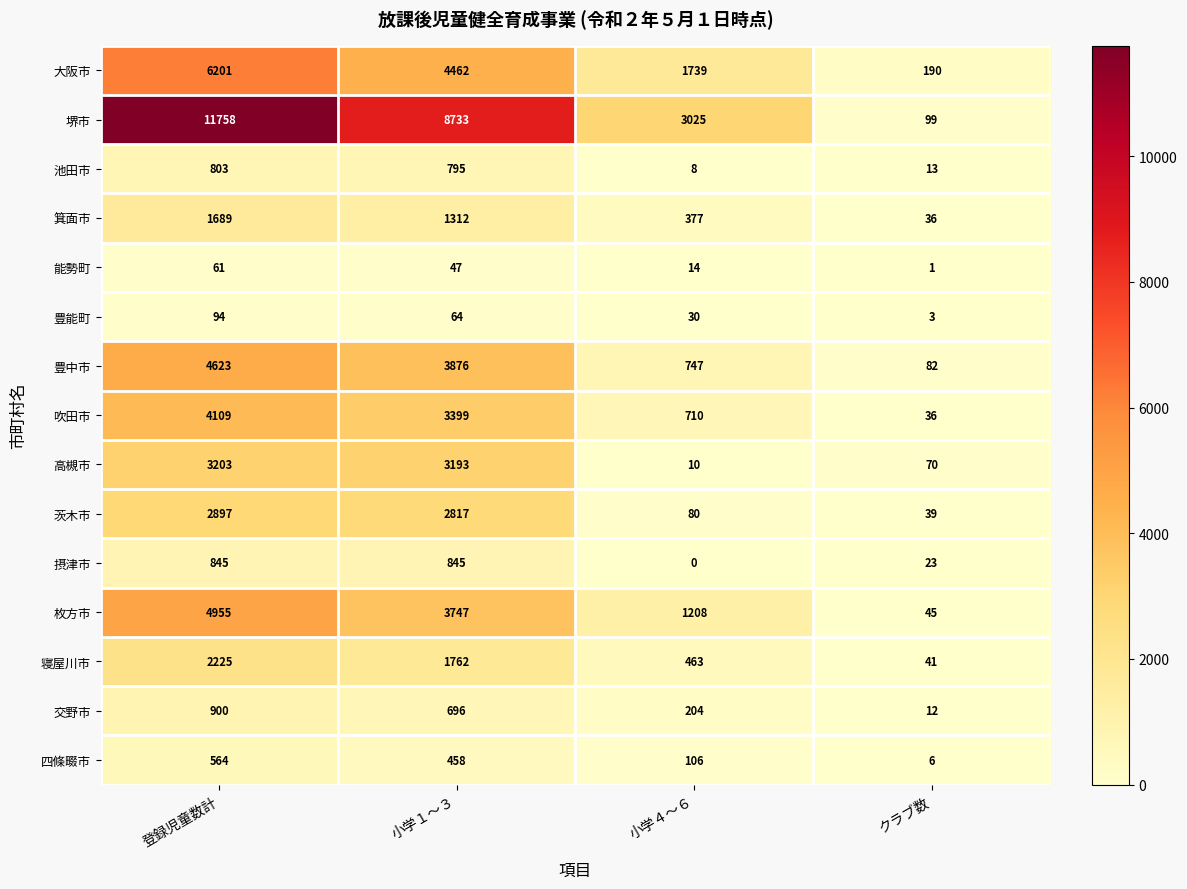

At which category is the sum across all series the highest?

登録児童数計